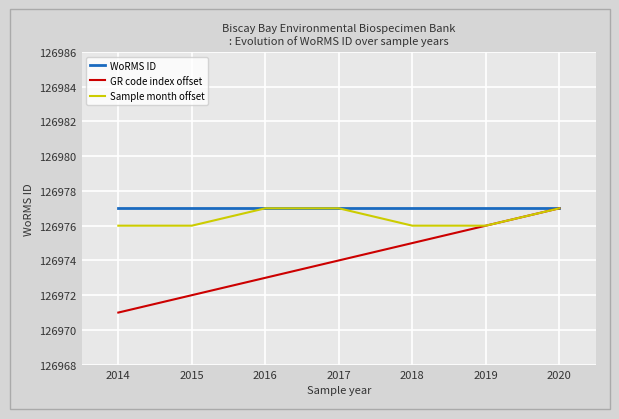

What is the difference between the GR code index offset values at 2020 and 2018?

2